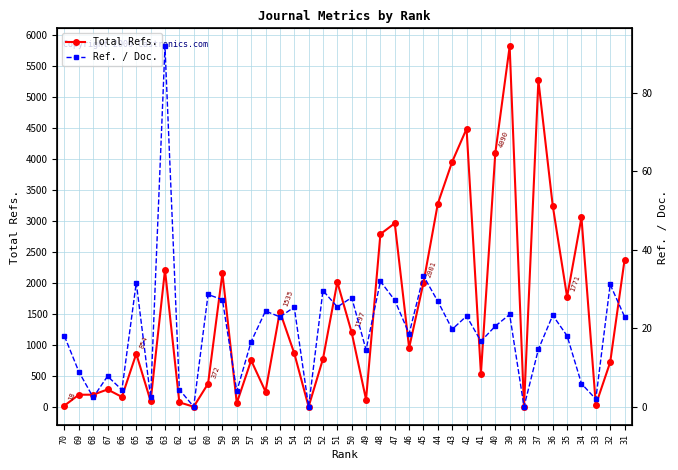

Which category has the lowest value in the Ref. / Doc. series?

61